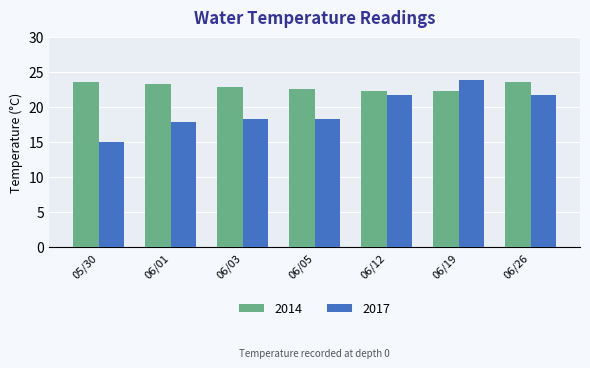

How many series are shown in this chart?

2